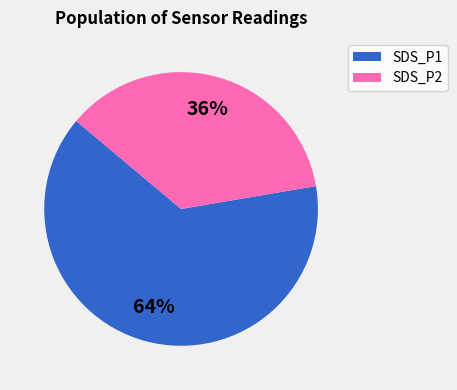

Is the sum of SDS_P2 and SDS_P1 greater than half?

Yes